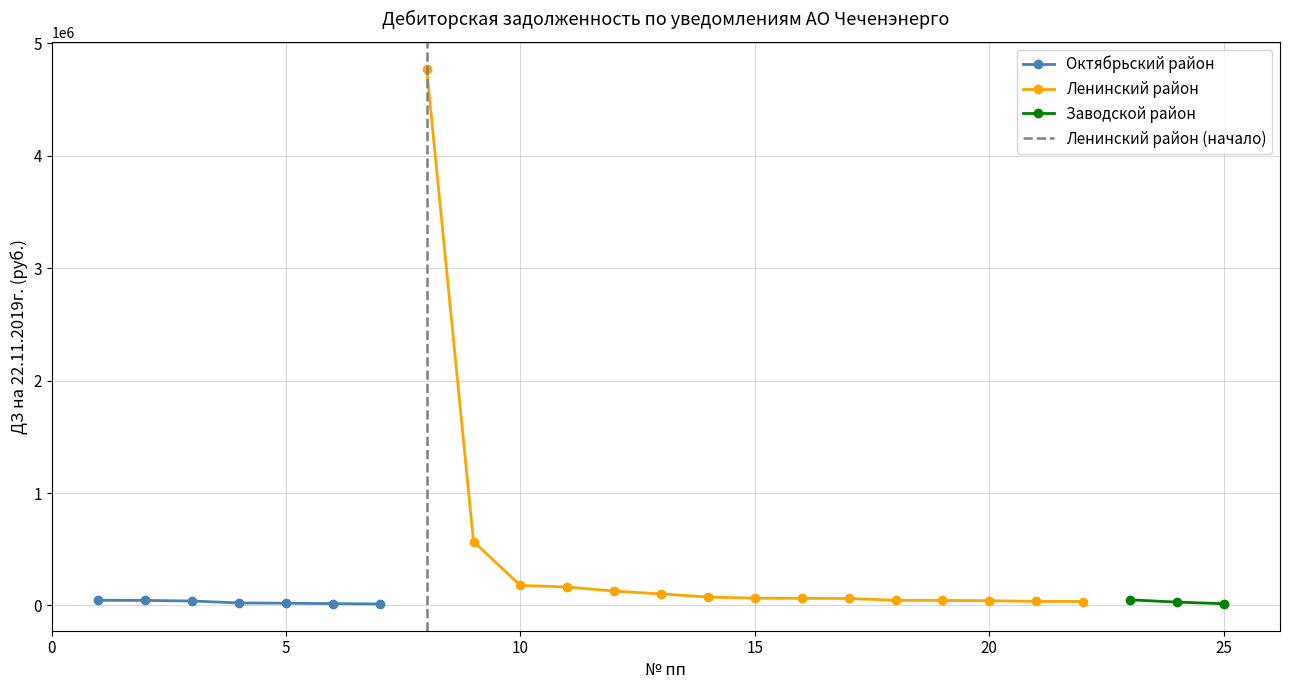

How many values in the Октябрьский район series exceed 22205?

4